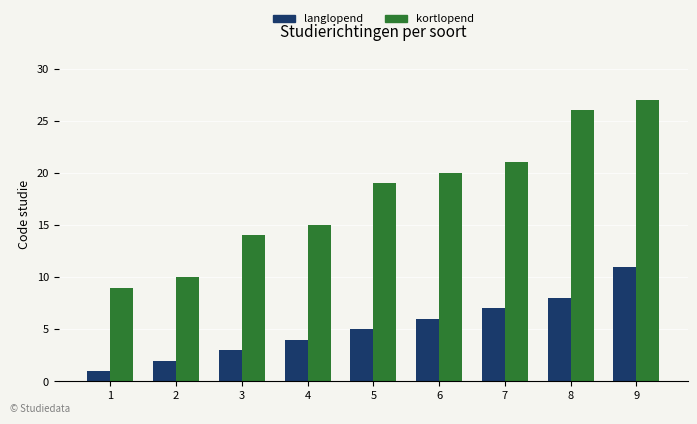

At which label does kortlopend reach its minimum?

1